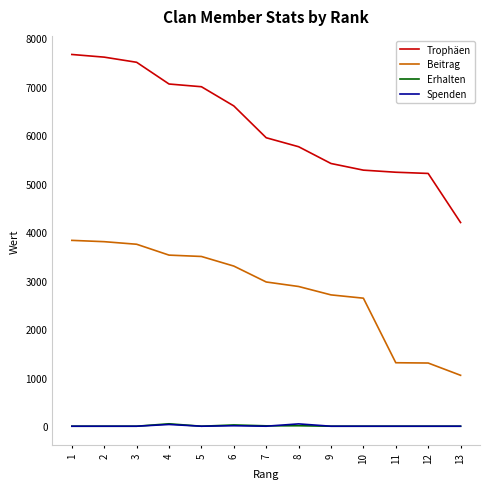

What is the greatest value displayed?

7665